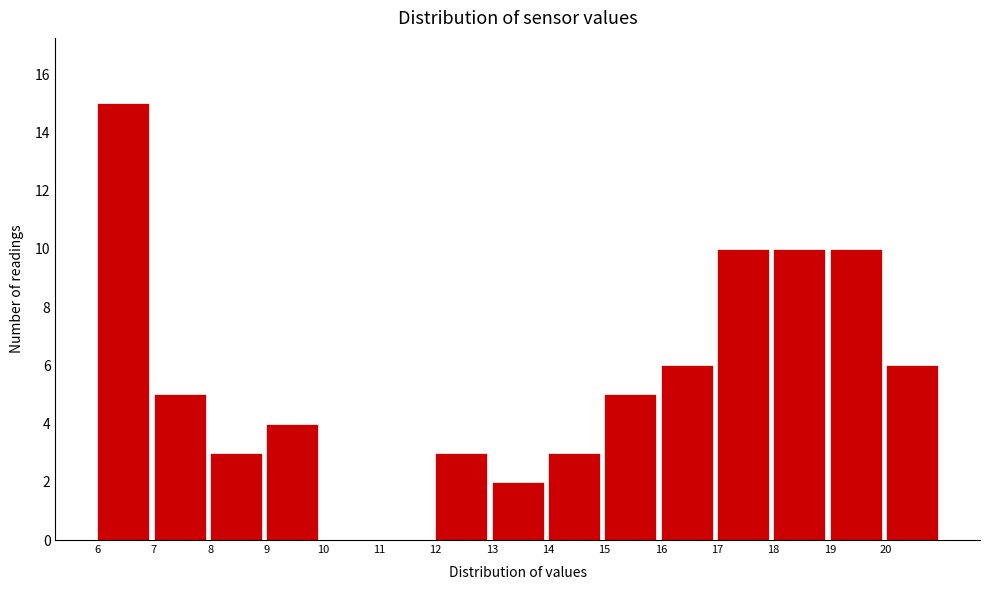

Reading right to left, extract all data points from this chart.

20=6	19=10	18=10	17=10	16=6	15=5	14=3	13=2	12=3	11=0	10=0	9=4	8=3	7=5	6=15